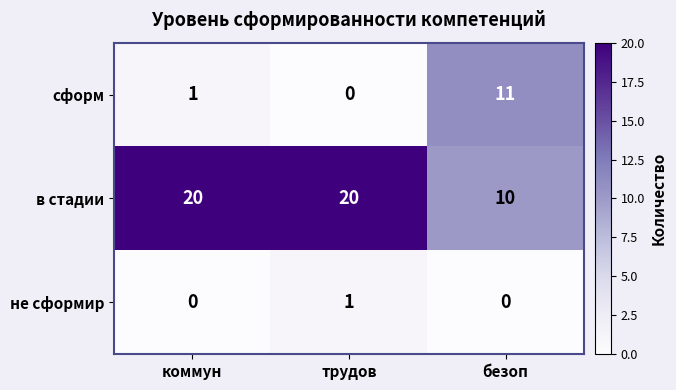

True or false: не сформир has a value of -1 at безоп.

False